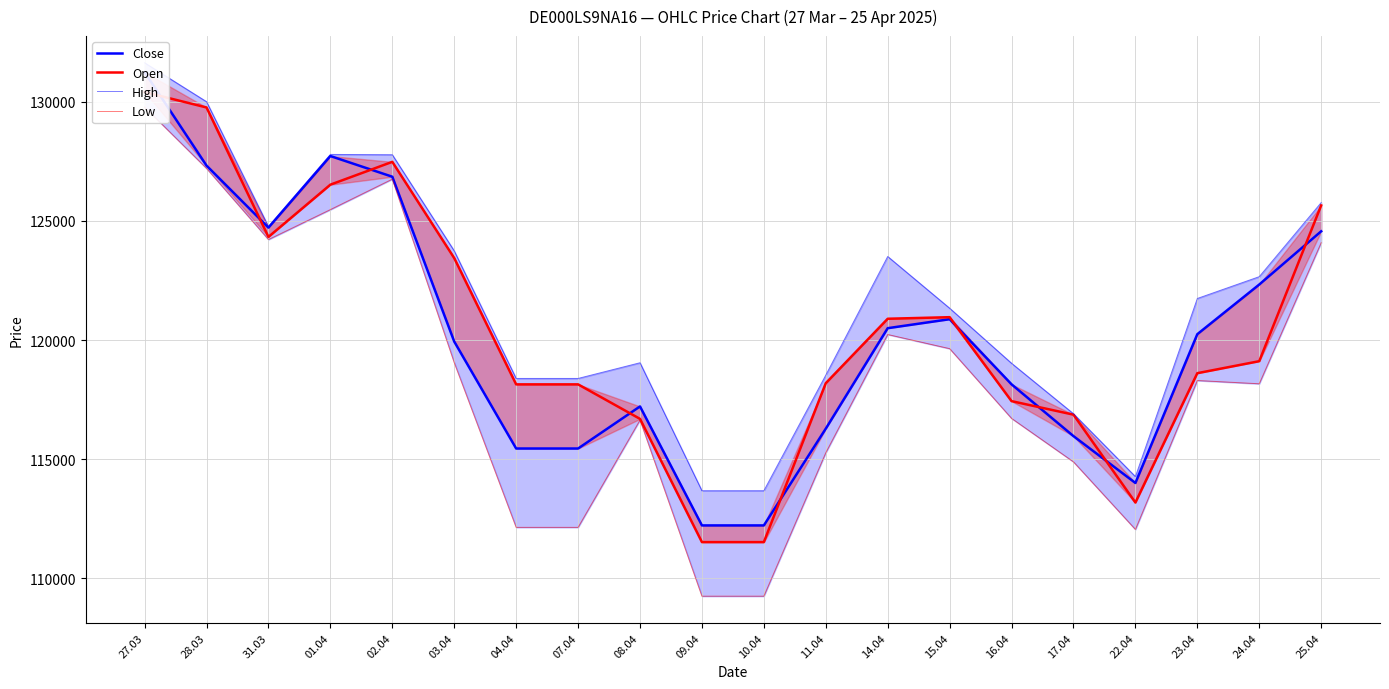

Is it true that Open equals 123441 at 03.04?

True